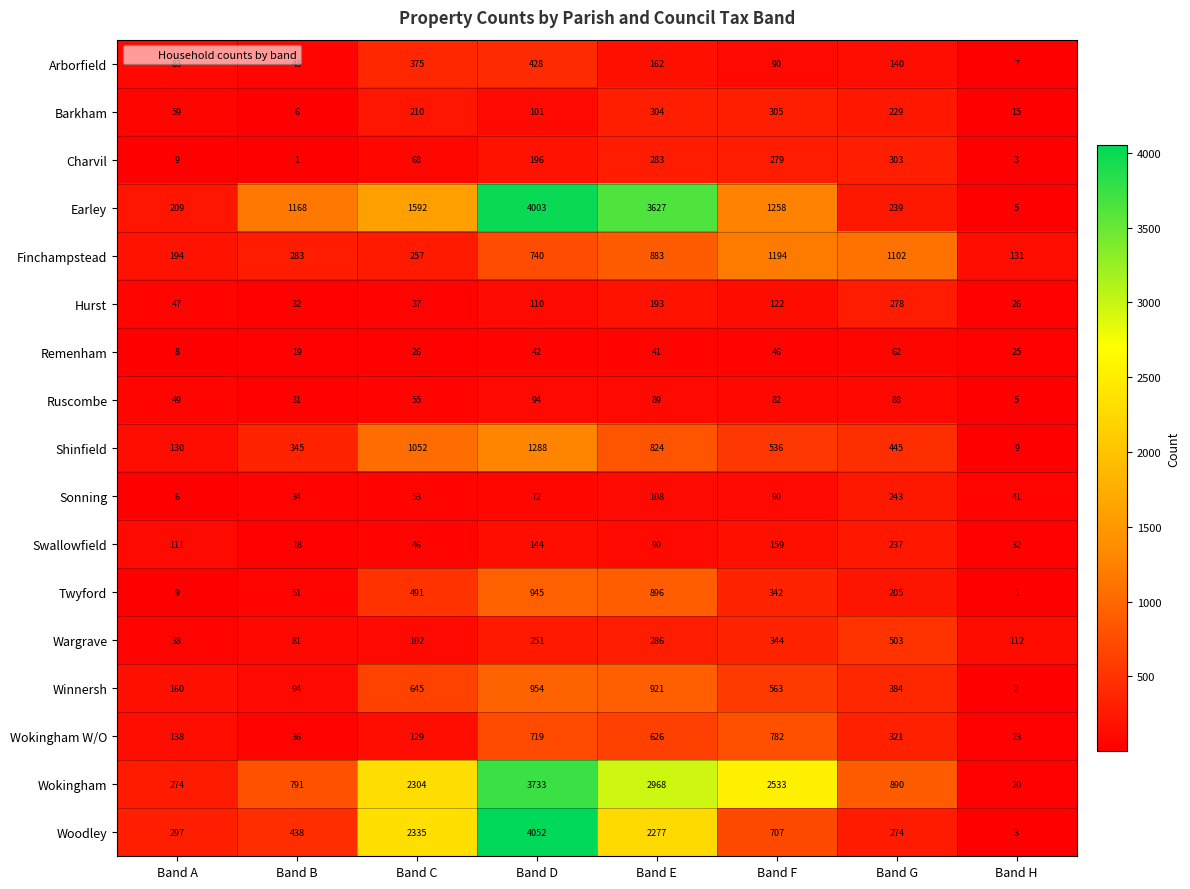

What is the spread (max minus min) of values at Band A?

291